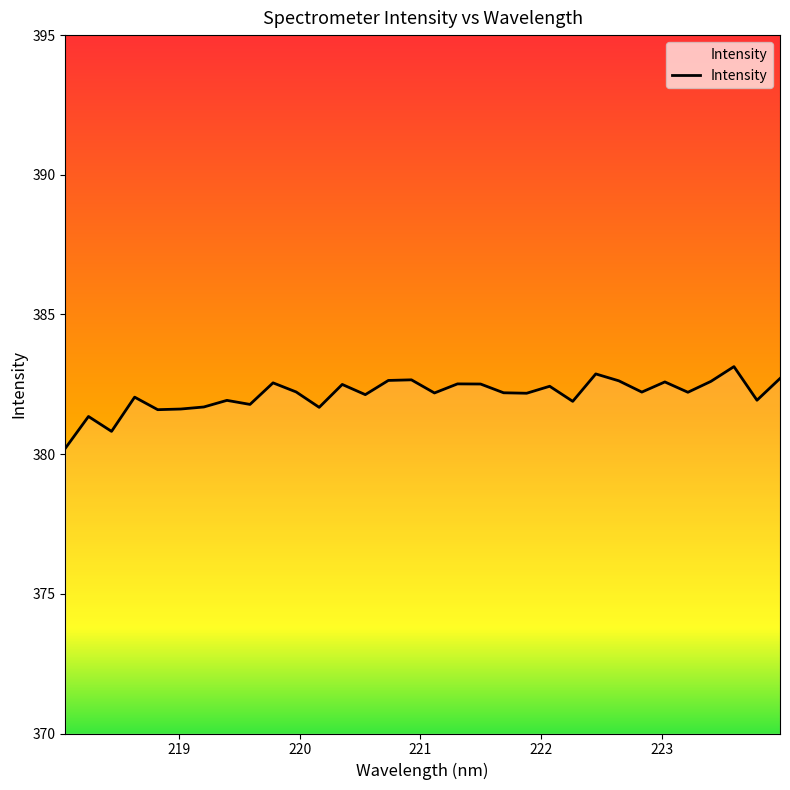

What is the difference between the maximum and minimum values?

2.9